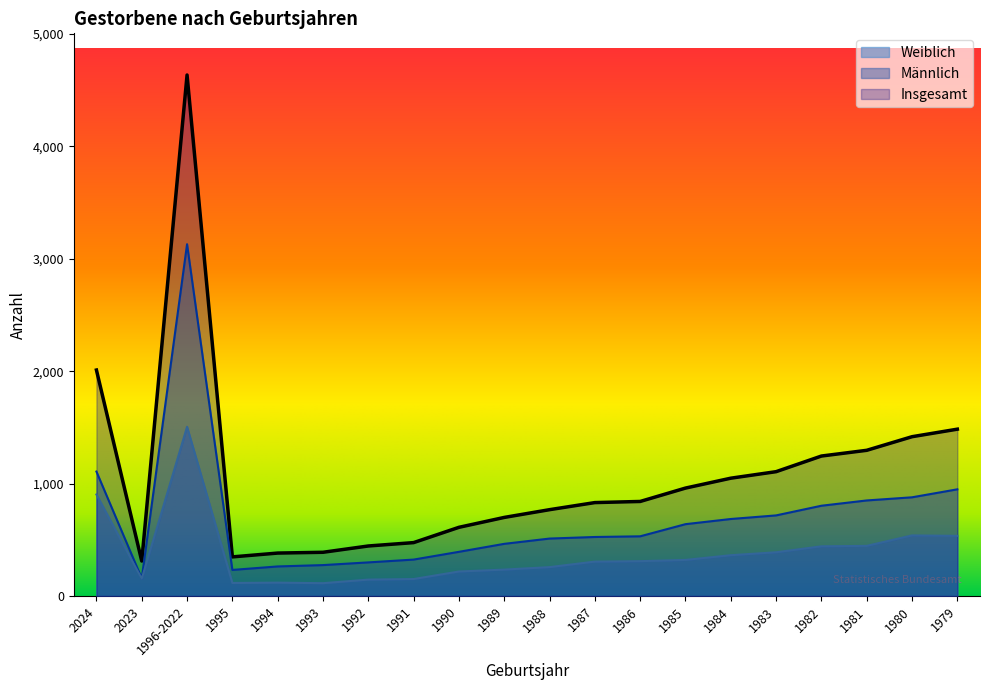

What is the difference between the highest and lowest values at 1982?

803